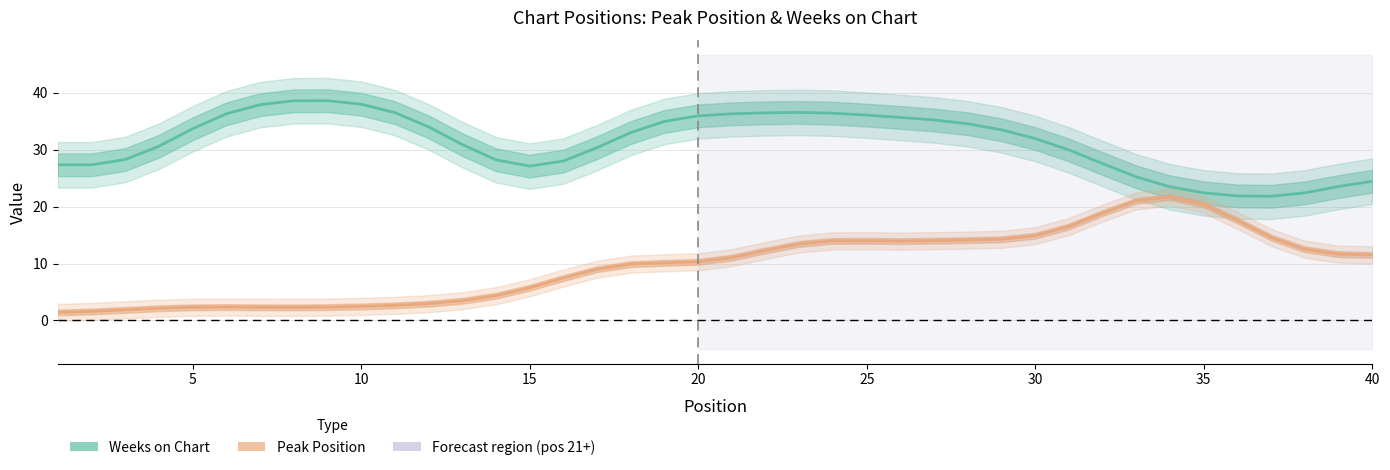

True or false: Peak Position and Weeks on Chart cross at least once.

False